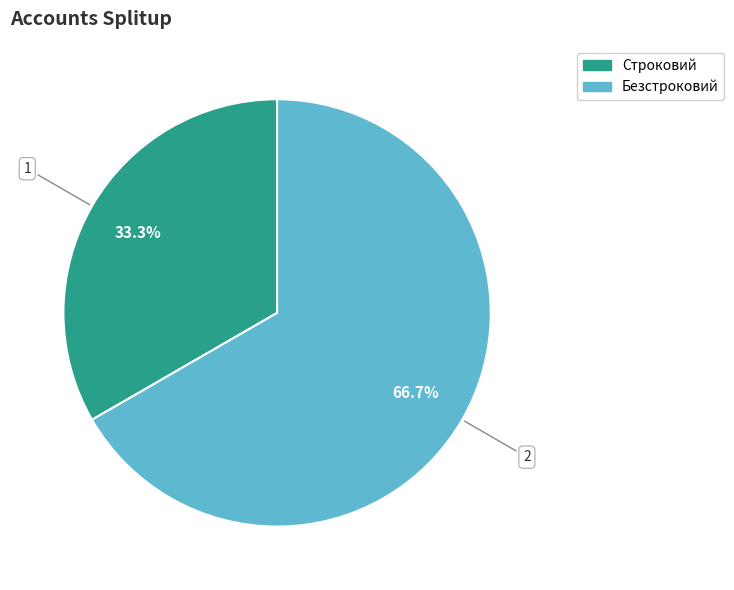

To the nearest percent, what is the combined percentage of Строковий and Безстроковий?

100%